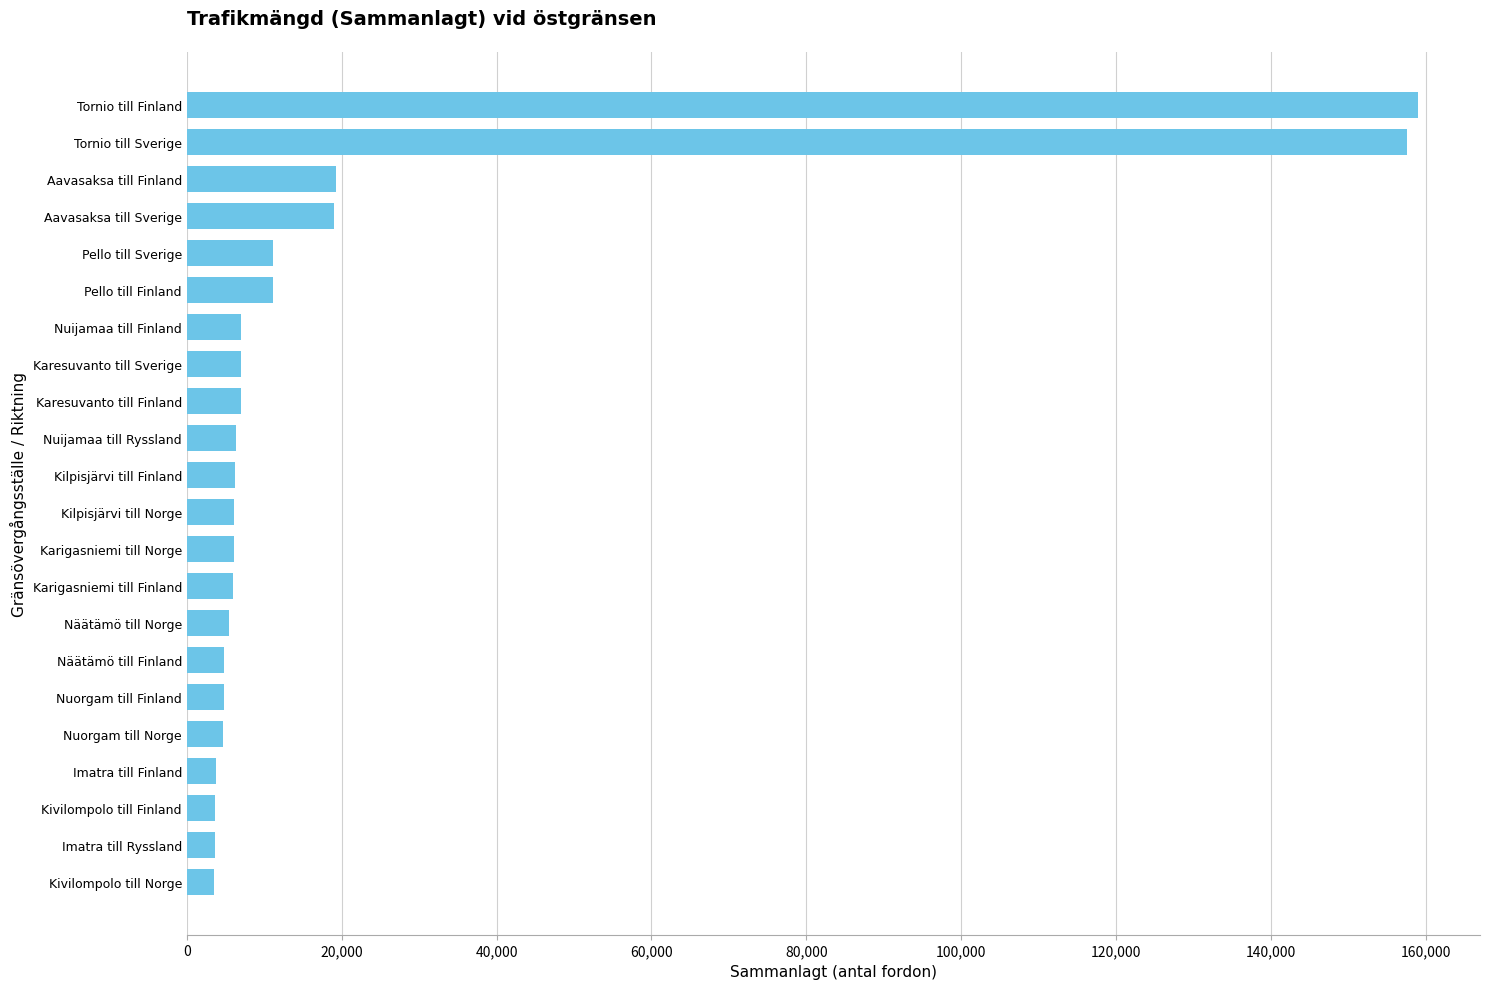

What is the label of the 20th bar from the top?

Kivilompolo till Finland